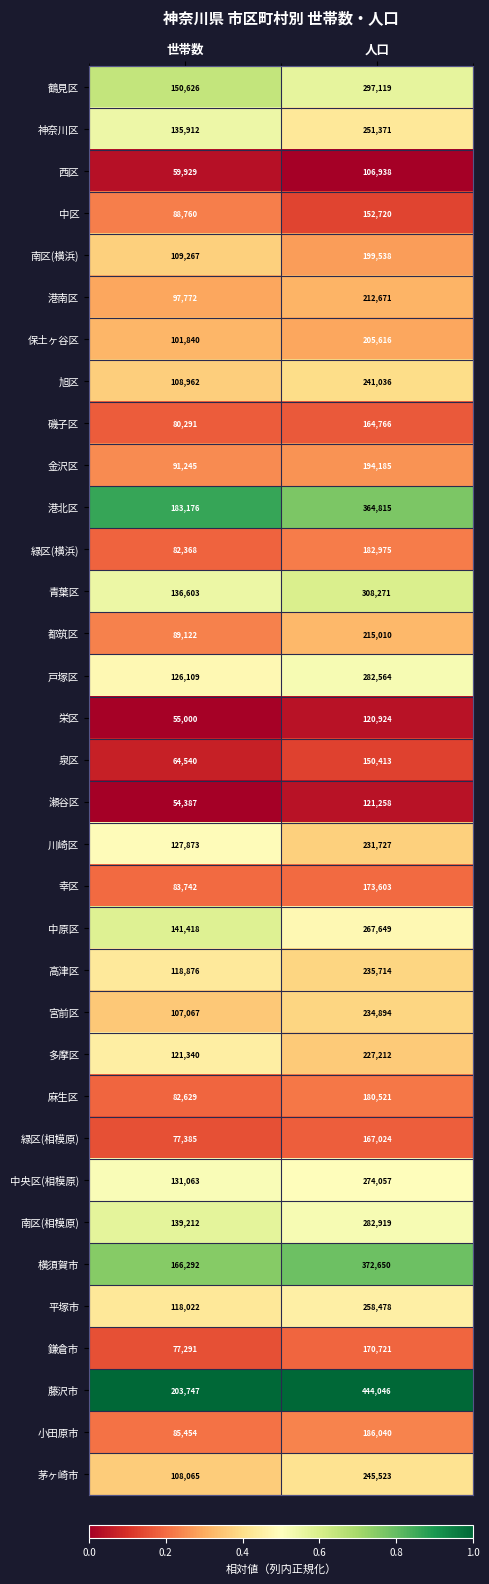

At which label does 南区(横浜) reach its minimum?

世帯数